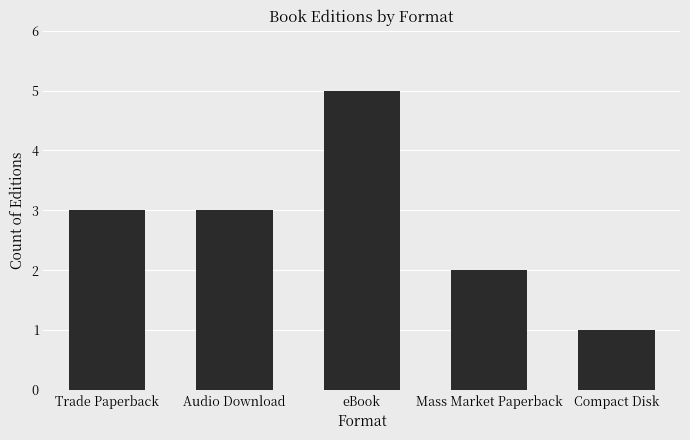

What is the label of the 1st bar from the left?

Trade Paperback